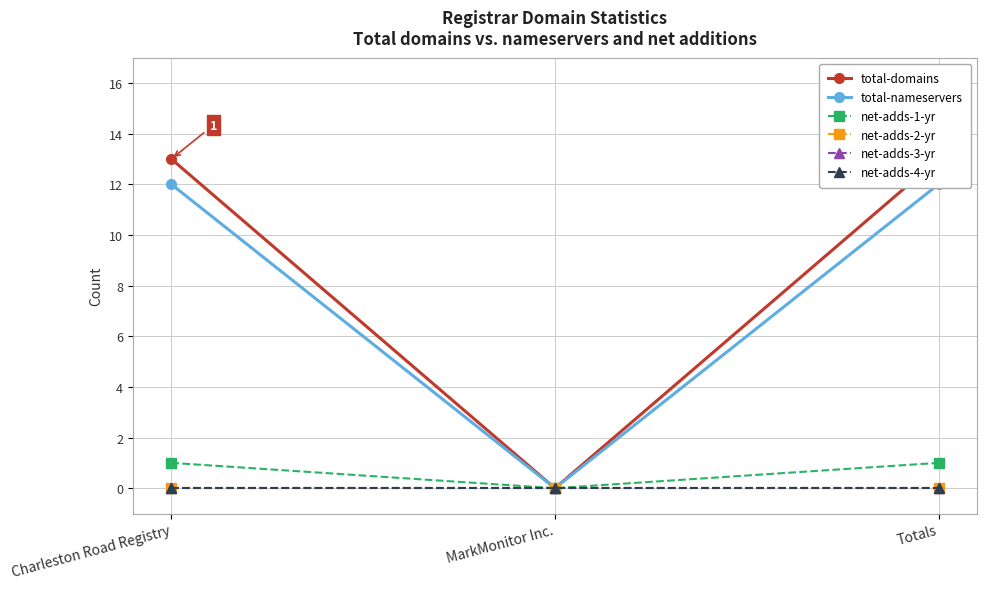

Where is total-domains nearest to the value 6?

MarkMonitor Inc.